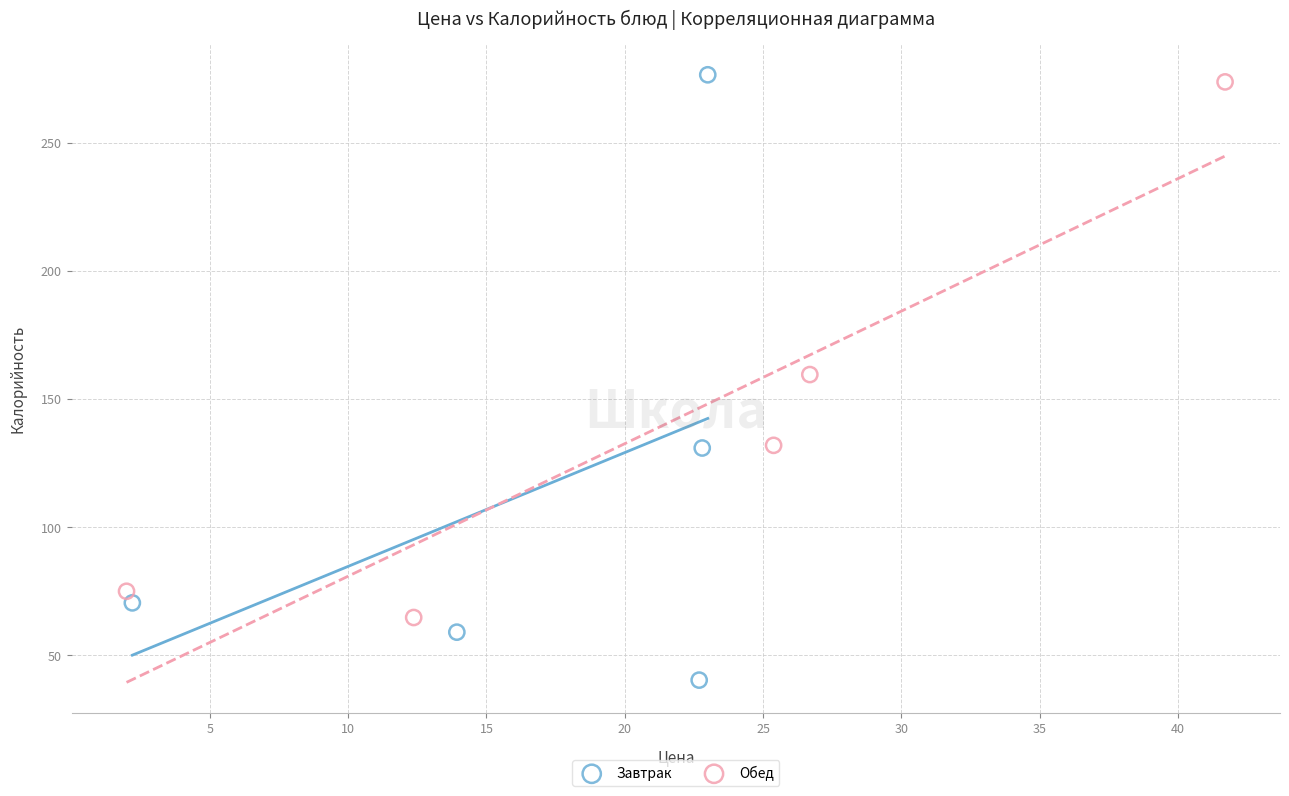

Which series contains the highest Y value?

Завтрак